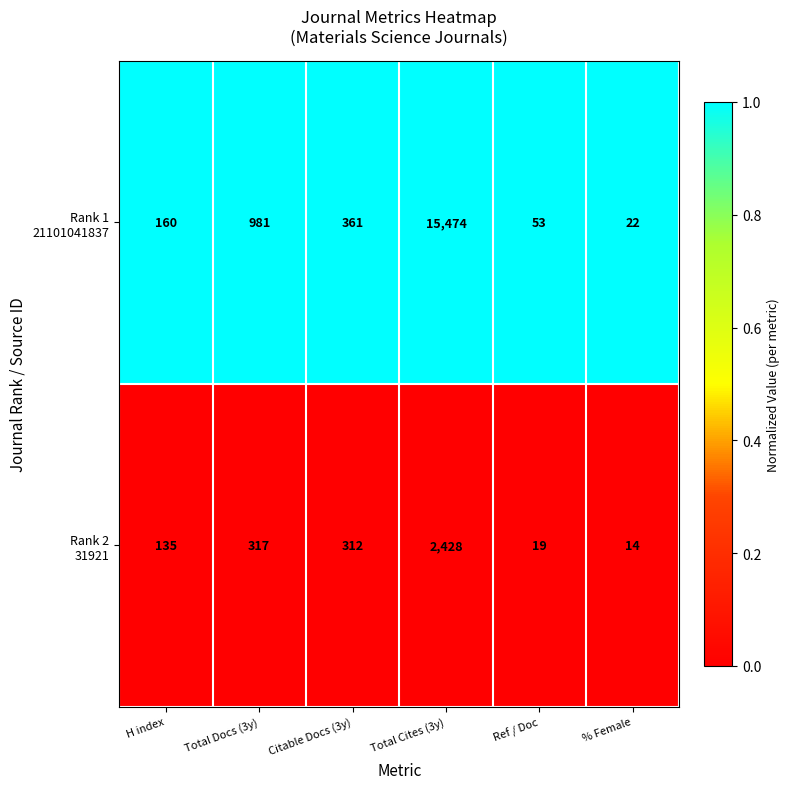

Which label corresponds to the largest value in the chart?

Total Cites (3y)